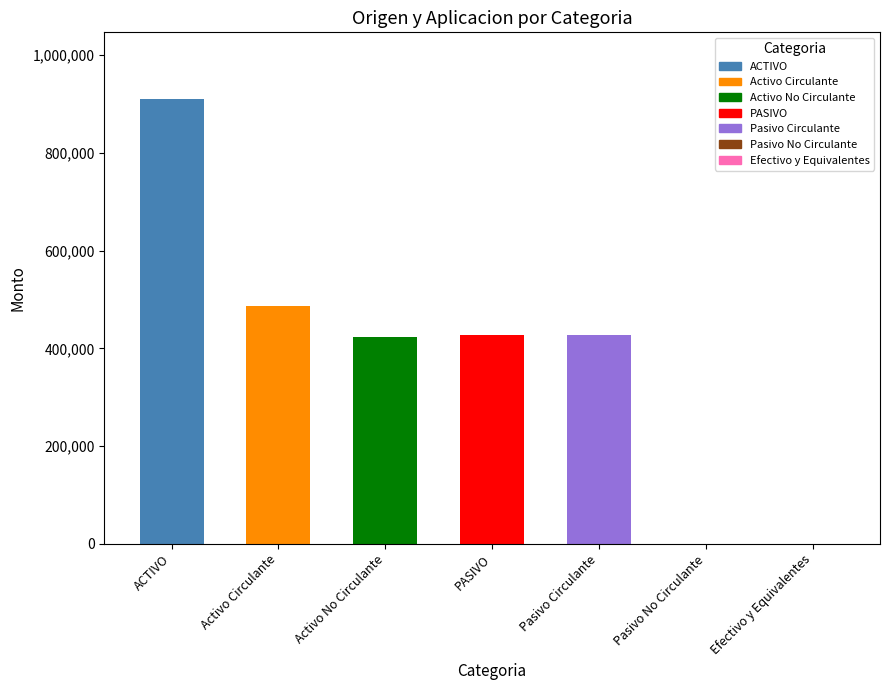

The value at Activo No Circulante is 212925.7. True or false?

False